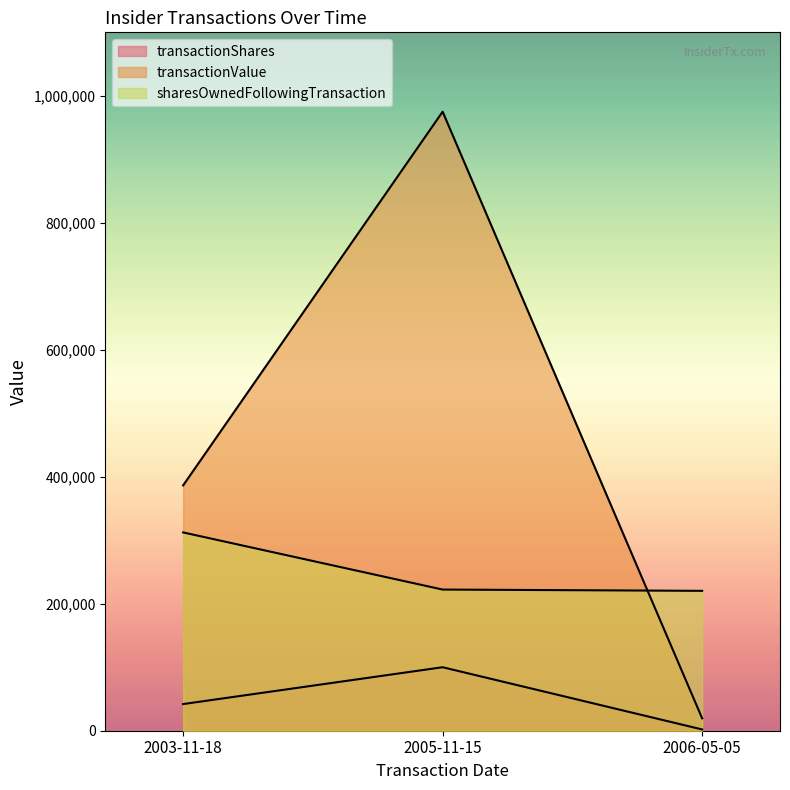

What is the spread (max minus min) of values at 2005-11-15?

875000